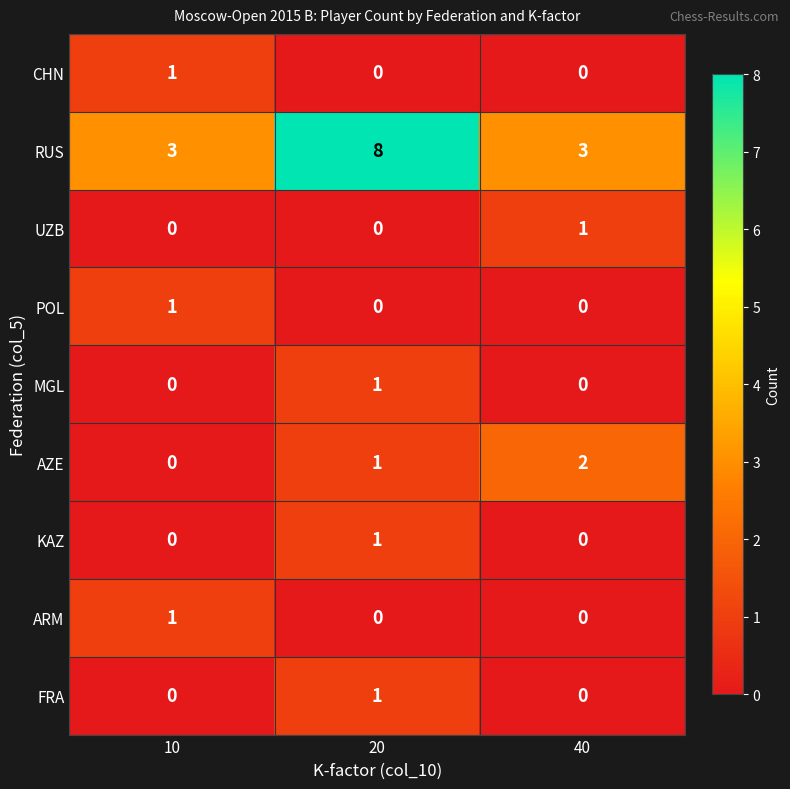

What is the sum of the RUS values at 10 and 40?

6